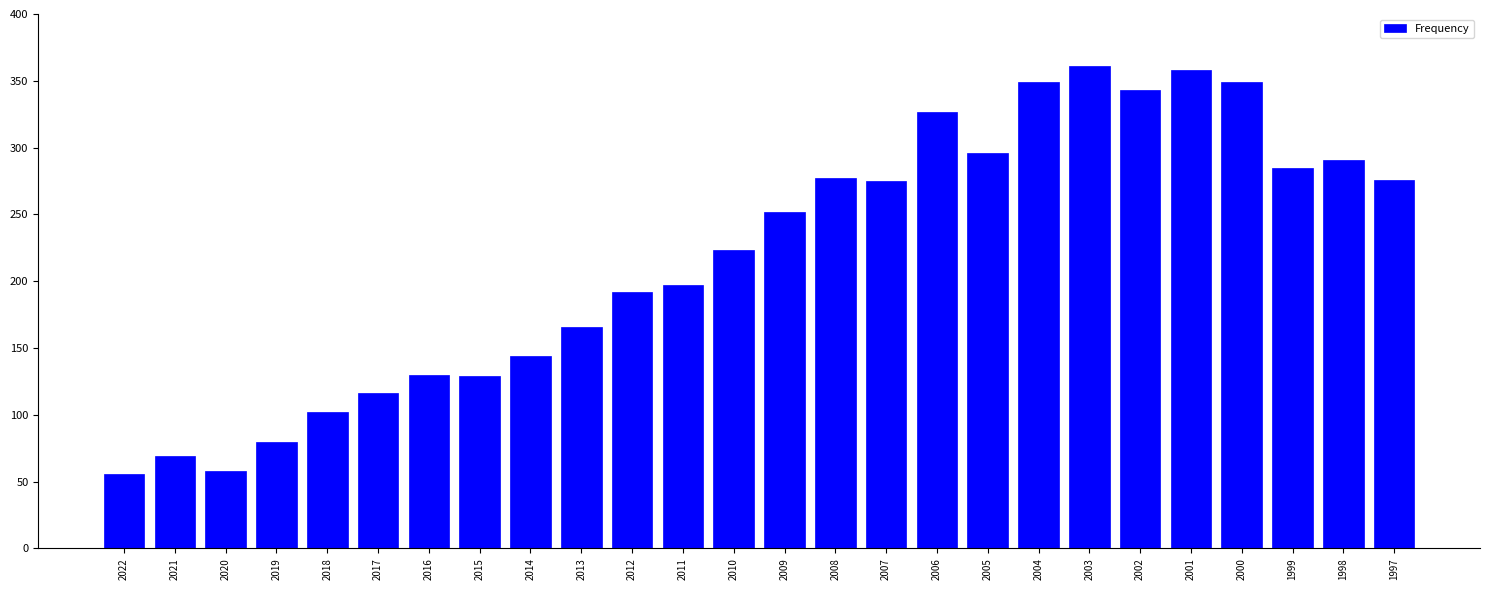

What is the minimum value shown in the chart?

56